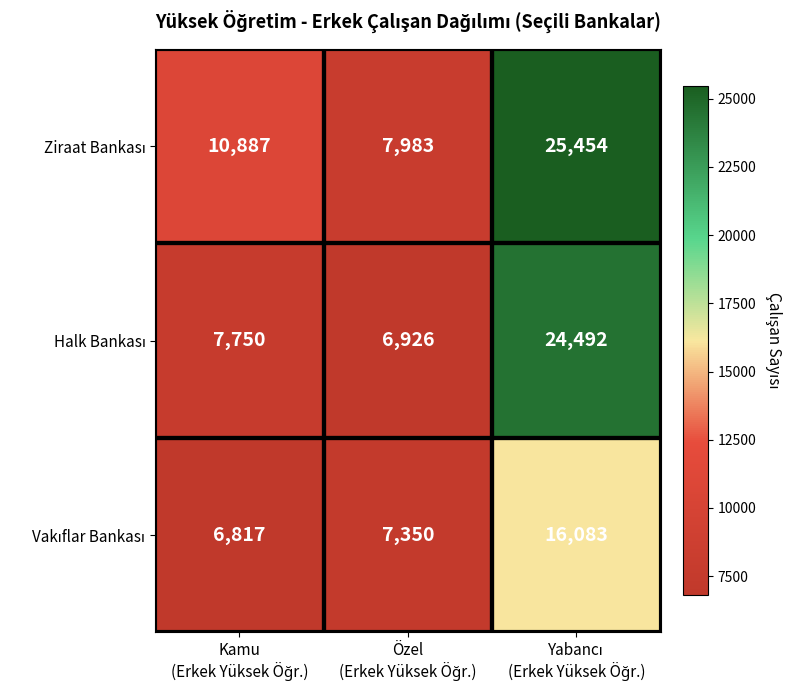

Which series has the largest total across all categories?

Ziraat Bankası